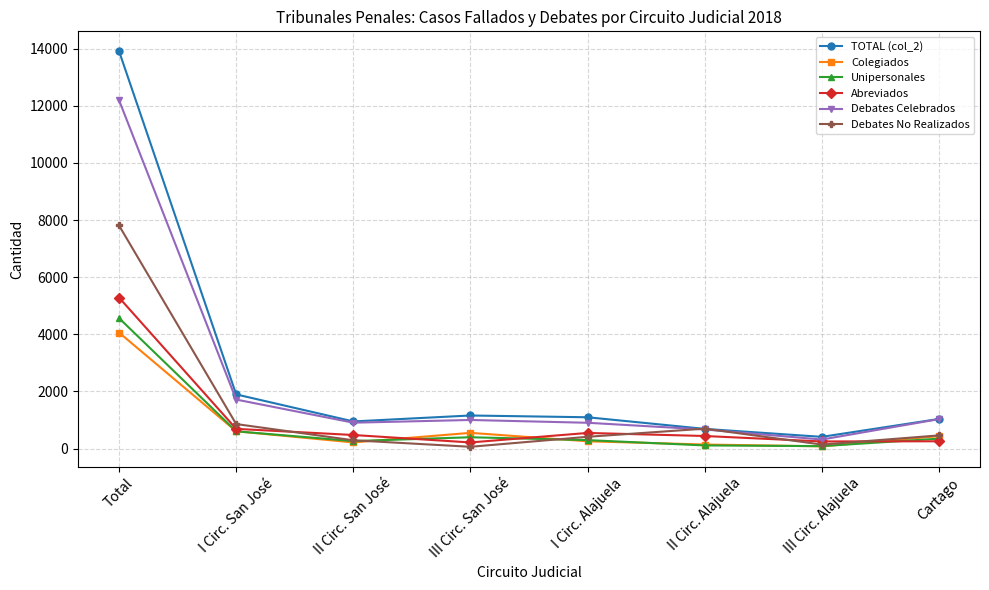

At which label is Unipersonales closest to 2325?

I Circ. San José